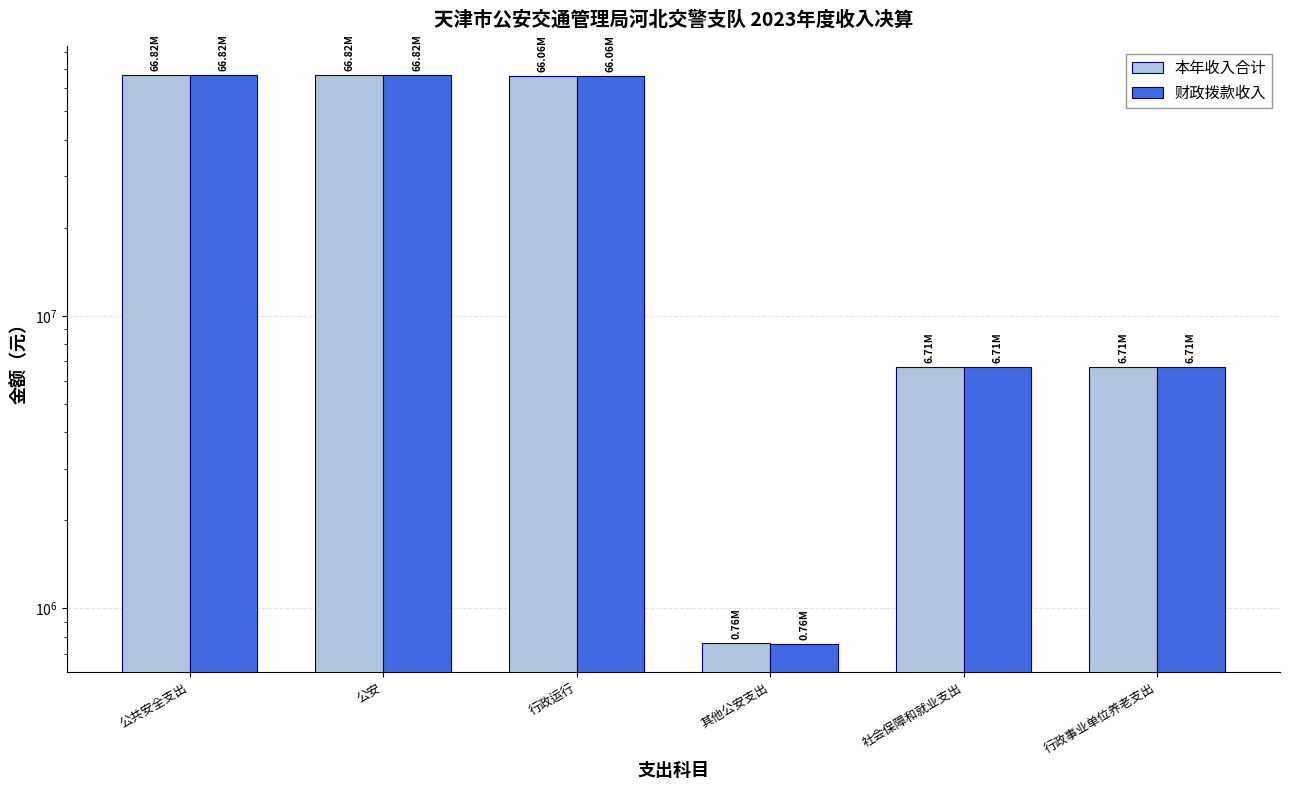

Where is 本年收入合计 nearest to the value 33791802?

社会保障和就业支出